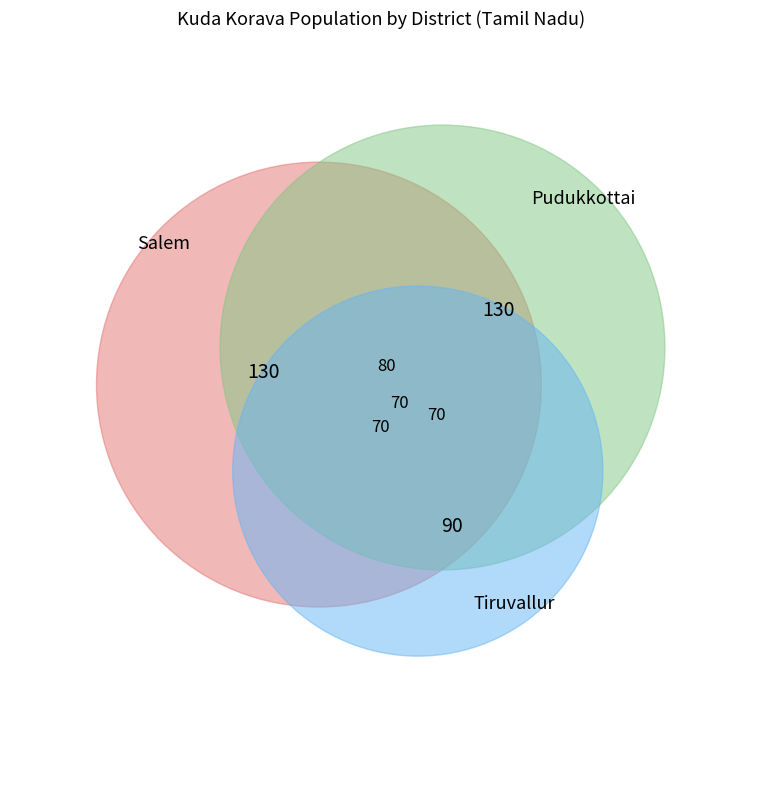

The Salem slice represents 15% of the pie. True or false?

True